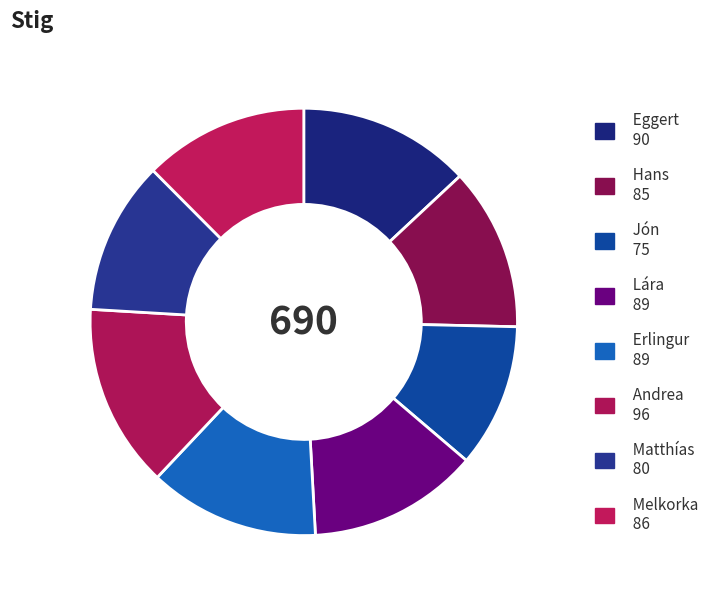

What percentage is the Jón slice, to the nearest percent?

11%